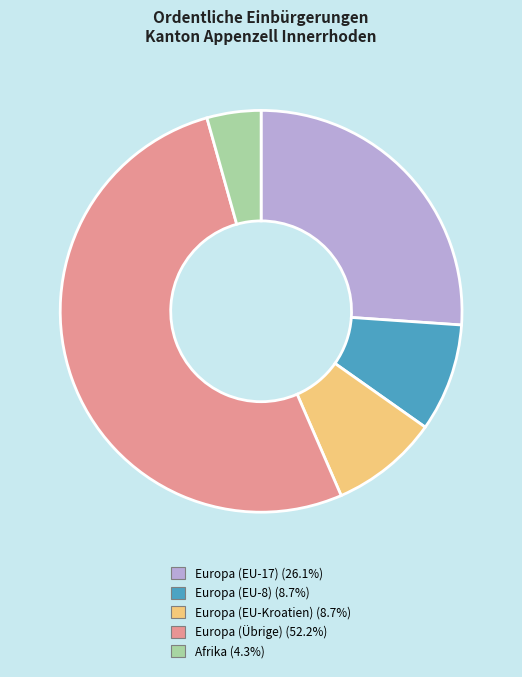

How many slices are in this pie chart?

5